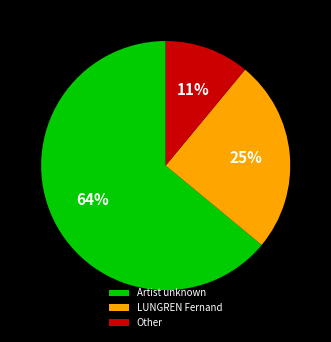

To the nearest percent, what is the average slice percentage?

33%